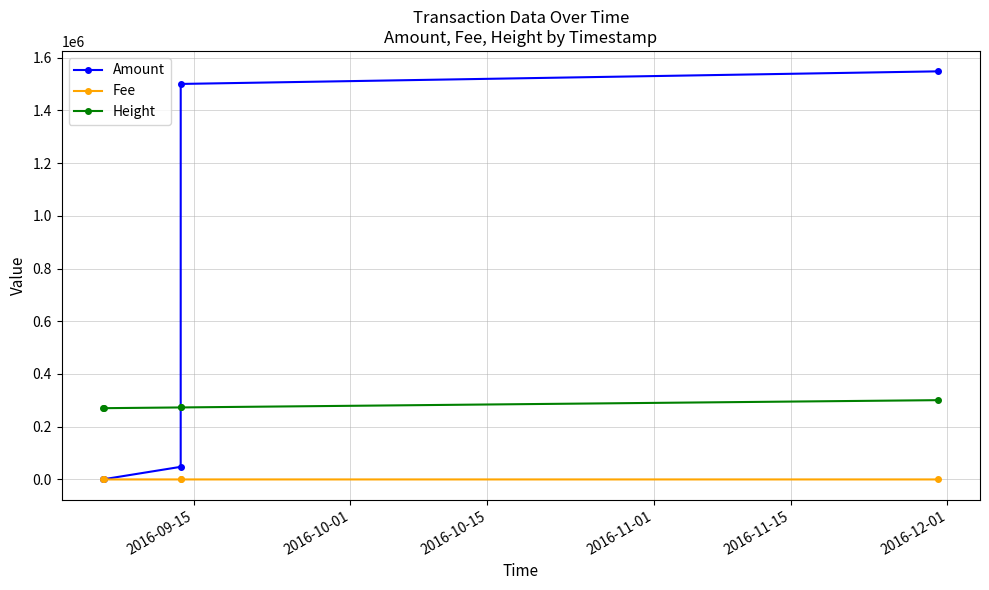

Which series has the largest total across all categories?

Amount